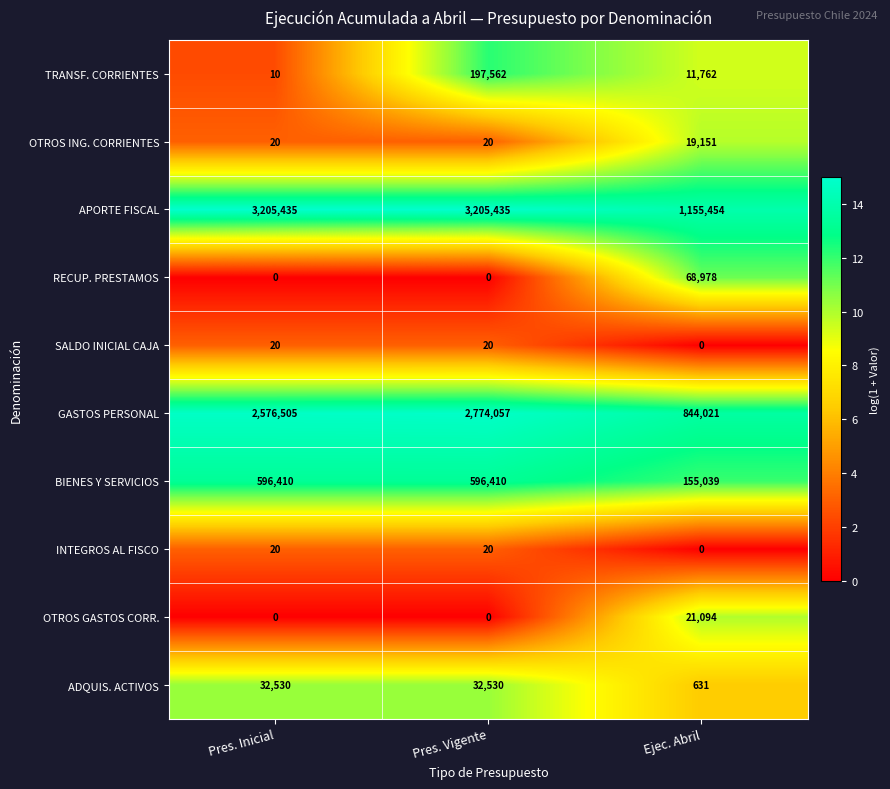

At which label does GASTOS PERSONAL reach its peak?

Pres. Vigente